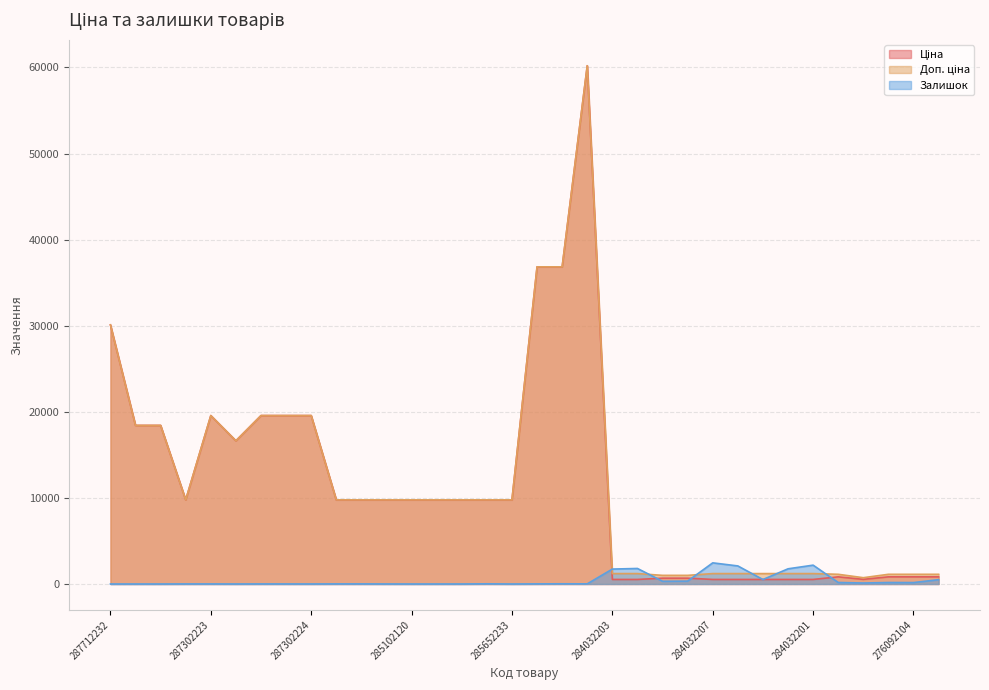

What is the greatest value displayed?

60205.6